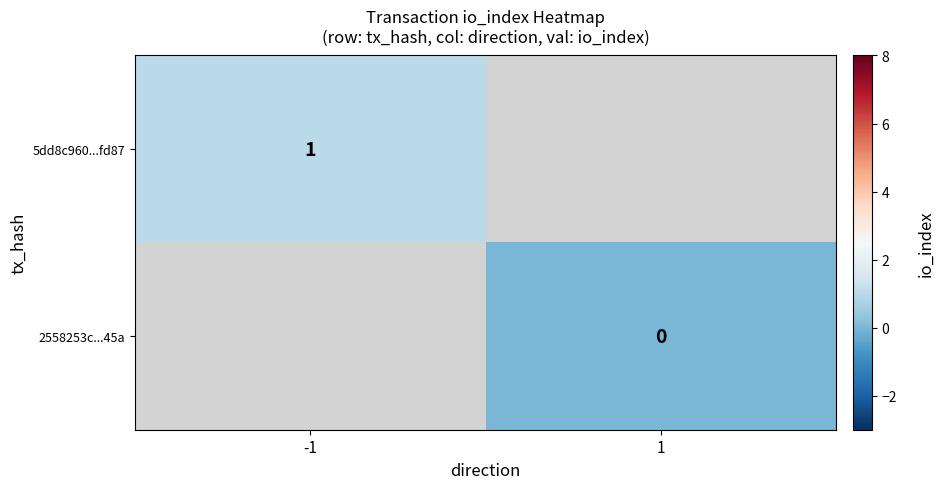

Rank the series by their maximum value, from highest to lowest.

5dd8c960...fd87, 2558253c...45a